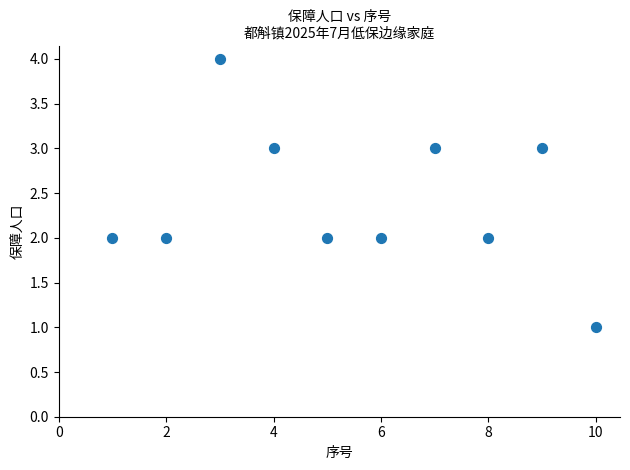

What is the average X value?

6